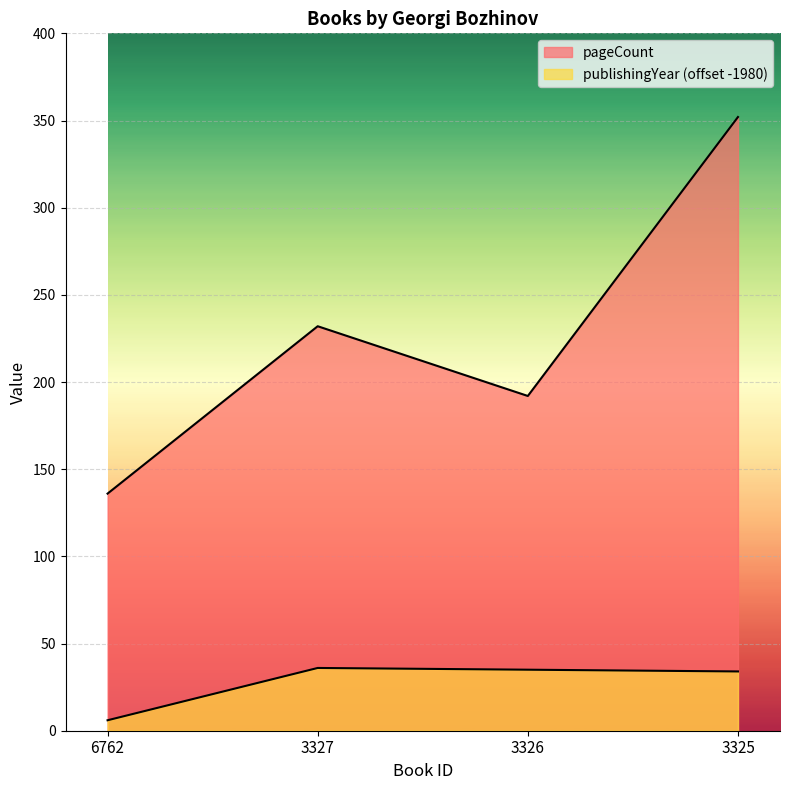

Rank the series by their average value, from lowest to highest.

publishingYear, pageCount